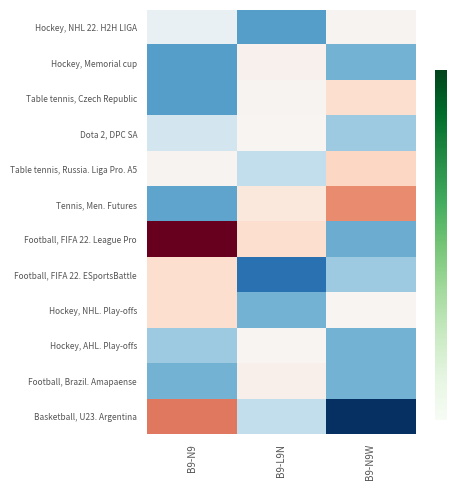

What is the maximum value shown in the chart?

5.8